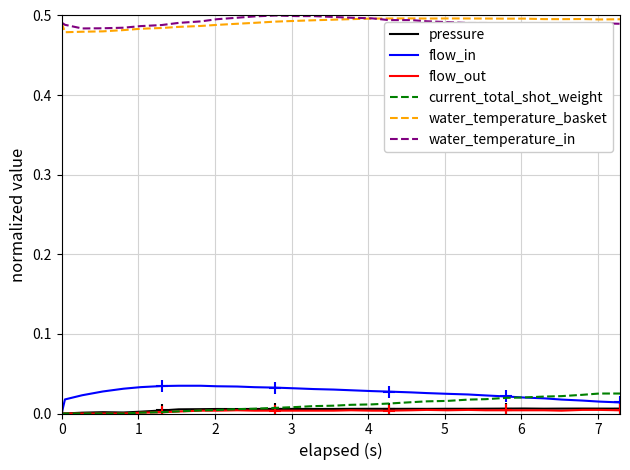

True or false: water_temperature_basket and current_total_shot_weight cross at least once.

False